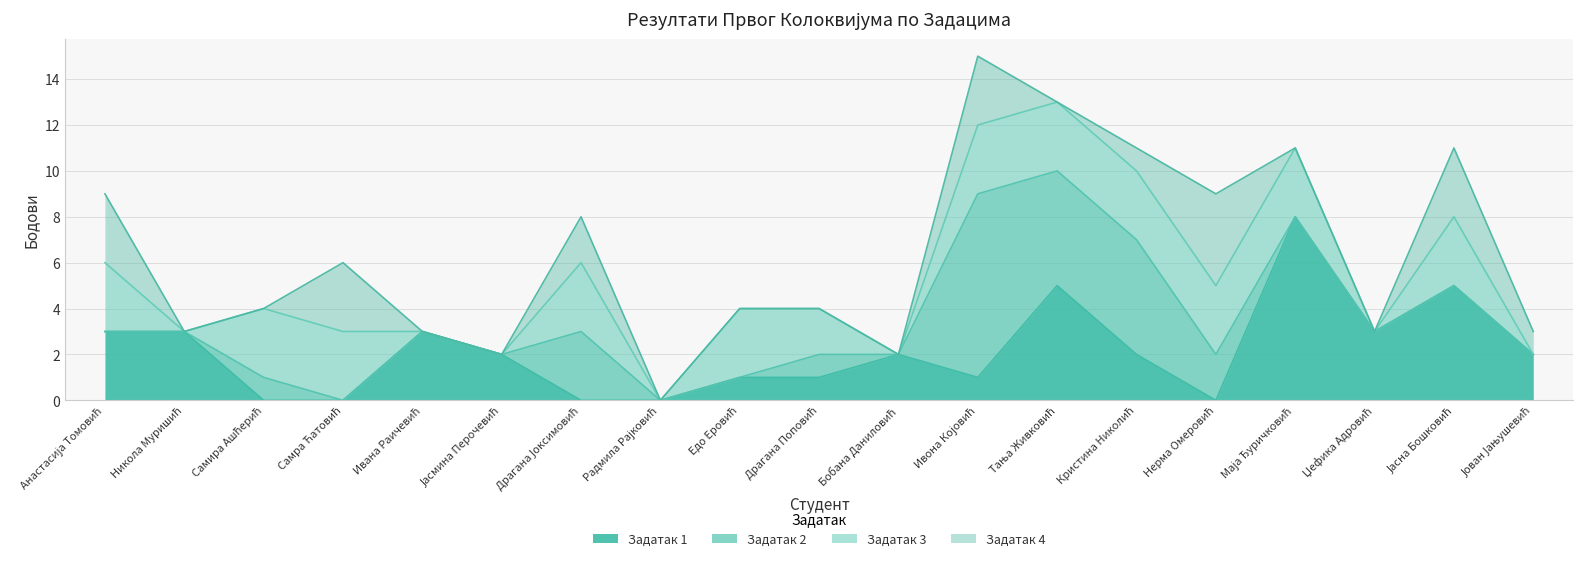

The value of Задатак 3 at Џефика Адровић is 2. True or false?

False